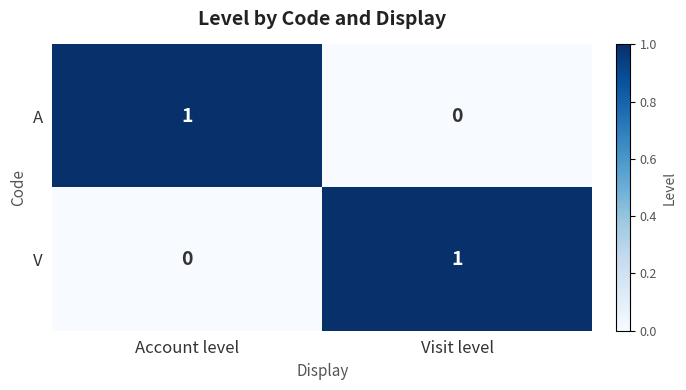

What is the difference between the highest and lowest values at Visit level?

1